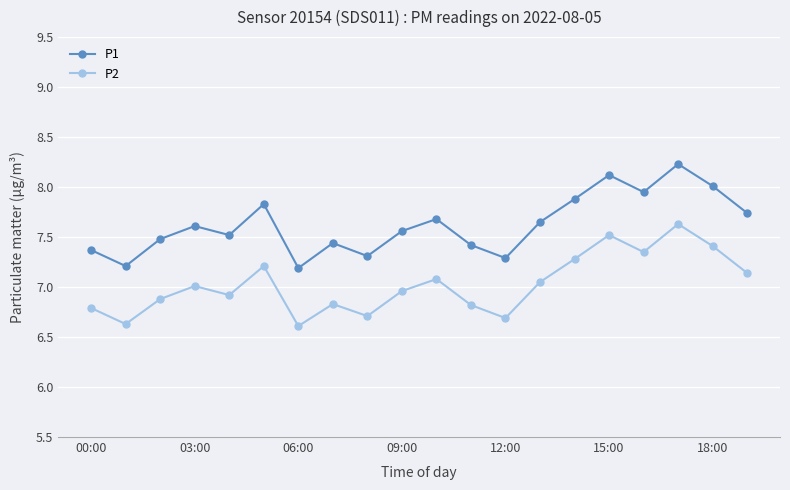

True or false: P2 and P1 cross at least once.

False